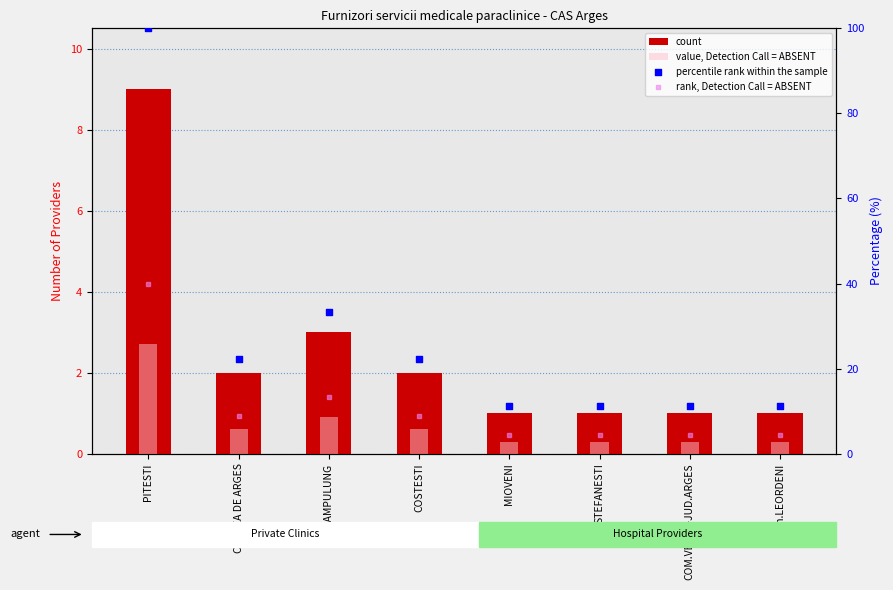

Which series contains the lowest Y value?

value, Detection Call = ABSENT